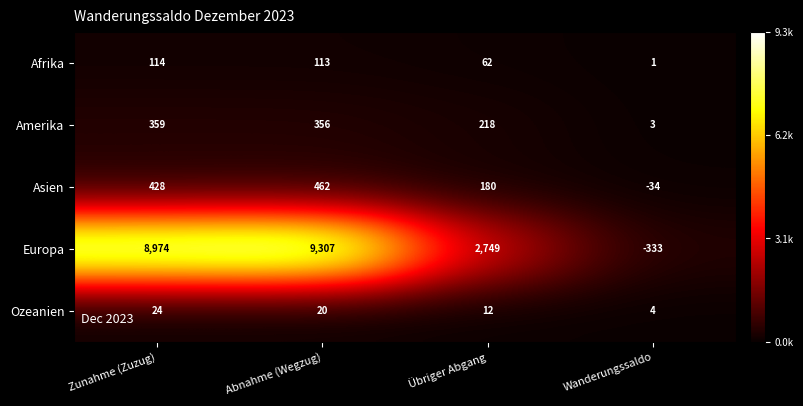

What is the difference between the maximum and minimum values in the Asien series?

496